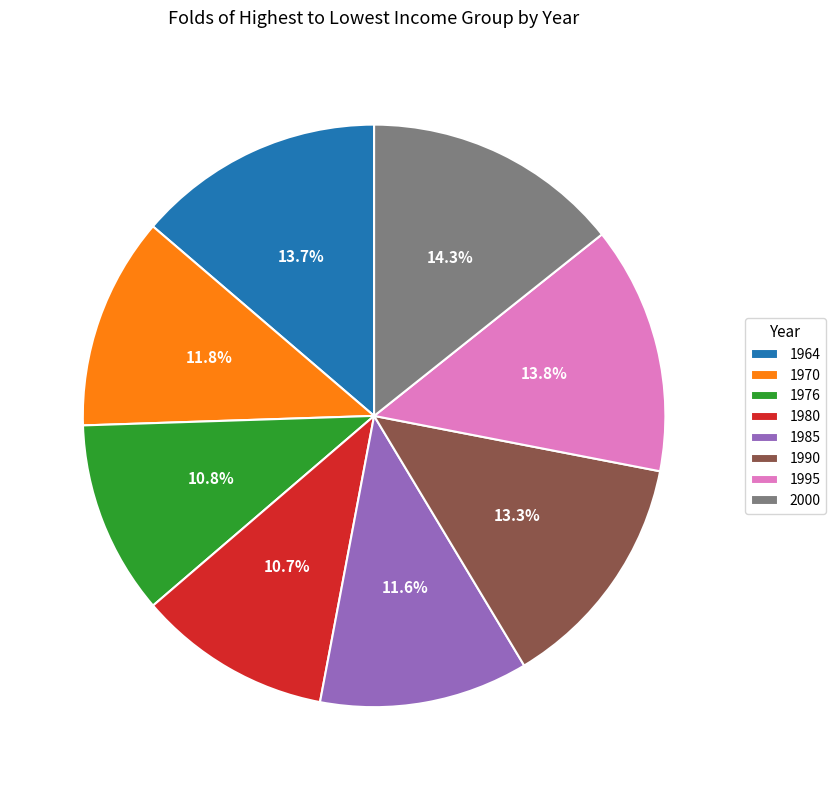

True or false: 2000 accounts for 26% of the total.

False